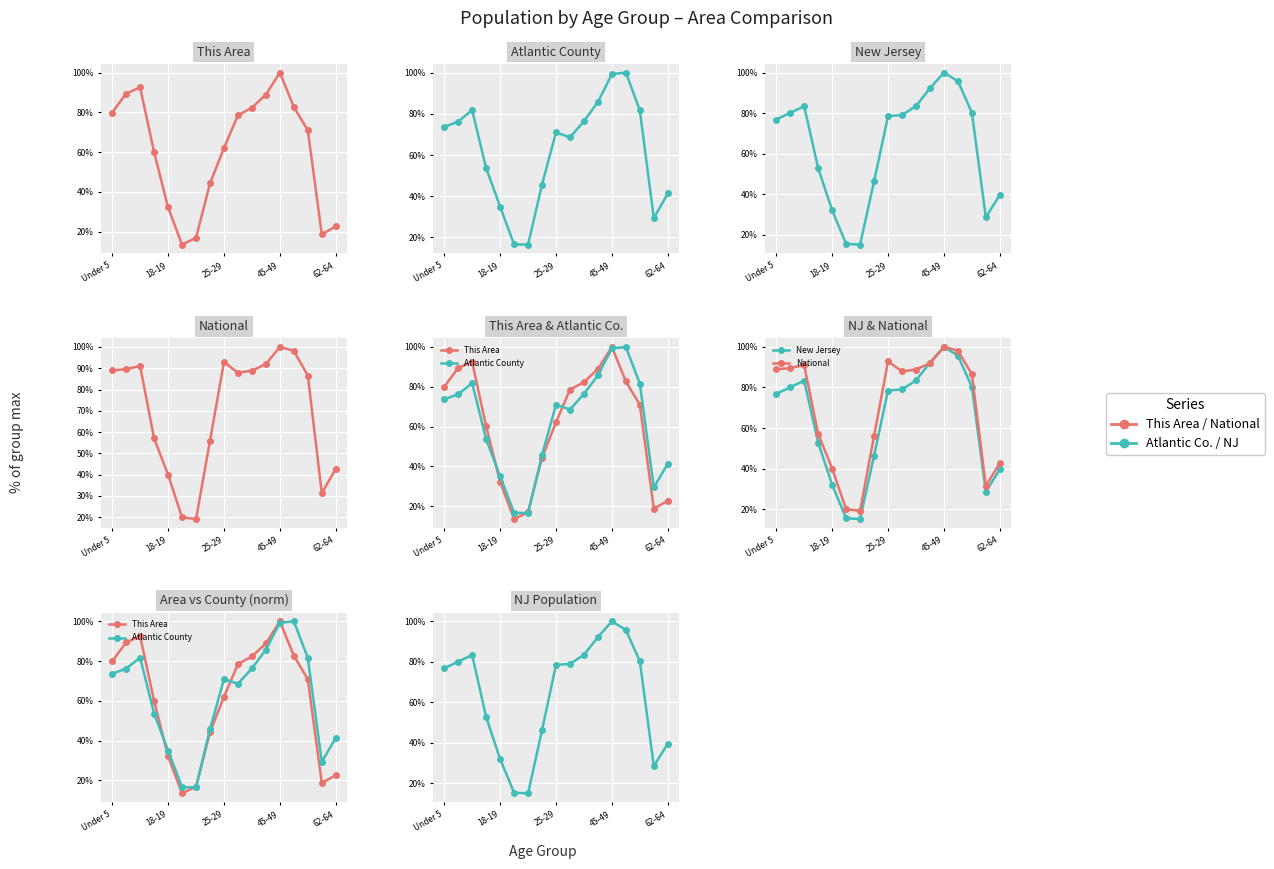

How many lines are shown in the chart?

4